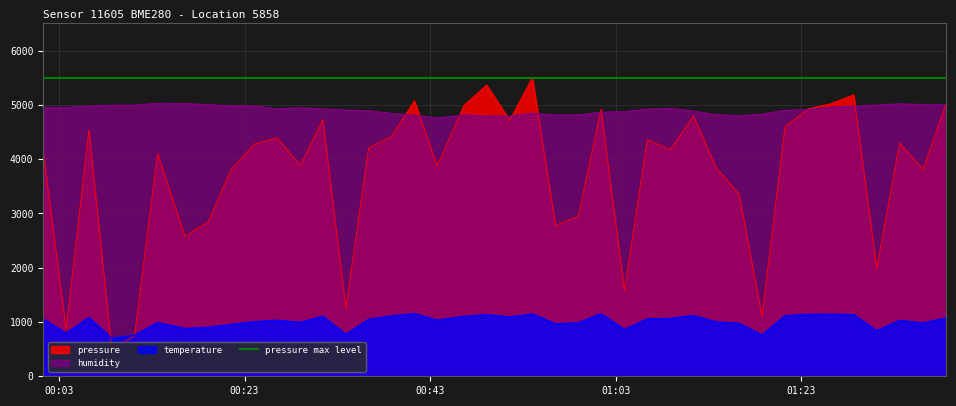

True or false: humidity and temperature intersect in this chart.

False